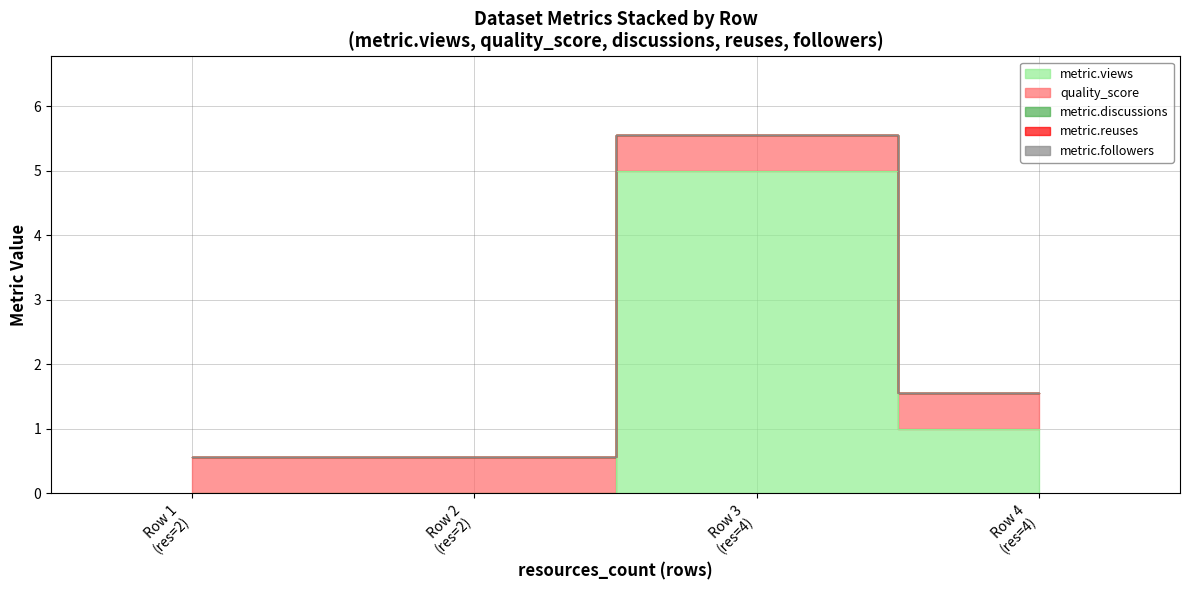

True or false: metric.views and metric.followers intersect in this chart.

False